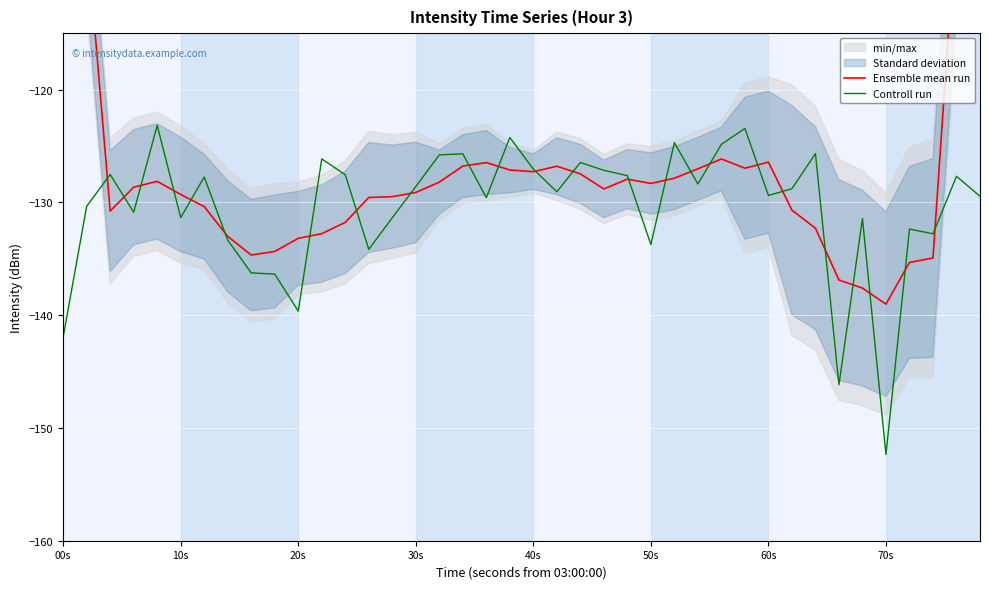

What is the lowest value of the Controll run series?

-152.4